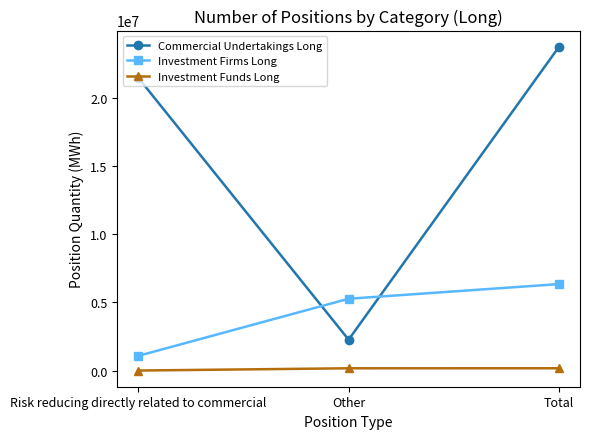

What value does the Investment Firms Long series have at Risk reducing directly related to commercial?

1076699